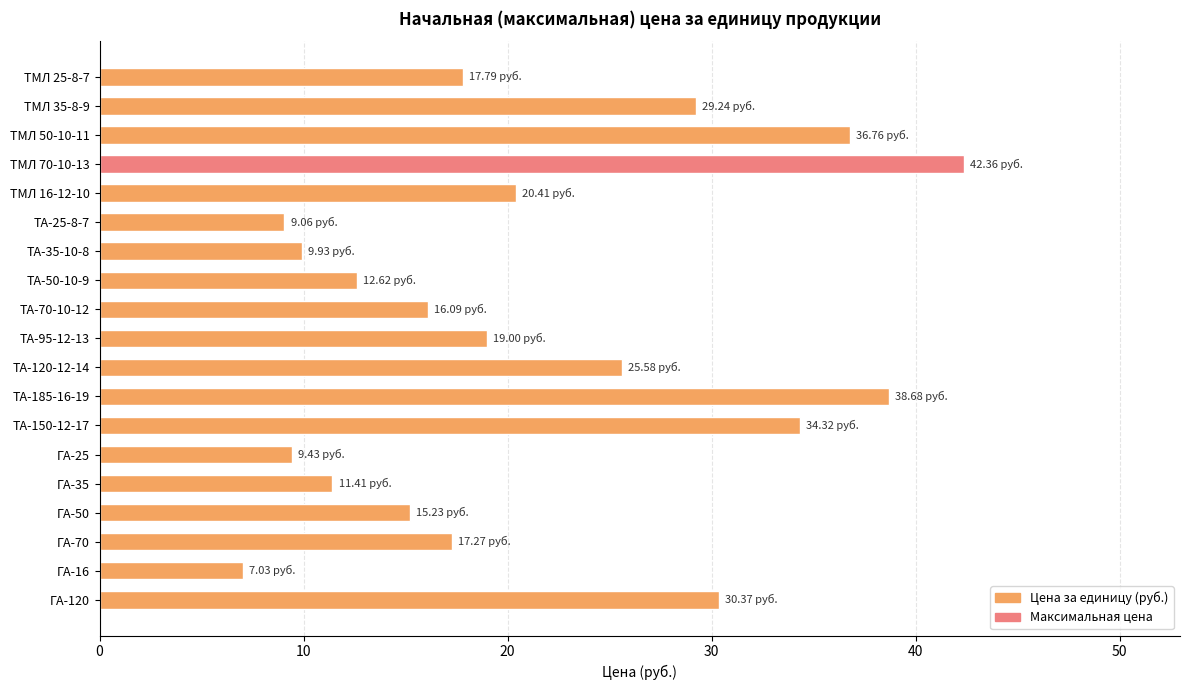

What is the change in value from ТА-25-8-7 to ТА-120-12-14?

+16.5